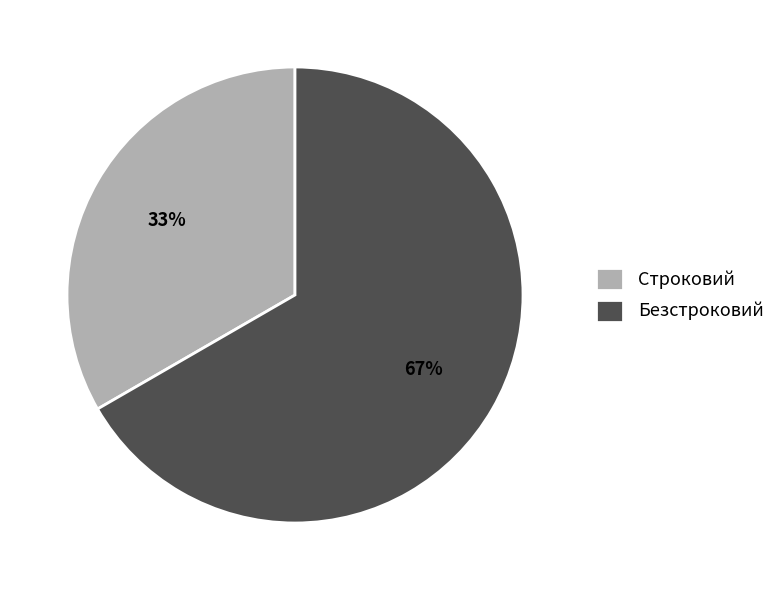

Which has a higher value, Строковий or Безстроковий?

Безстроковий